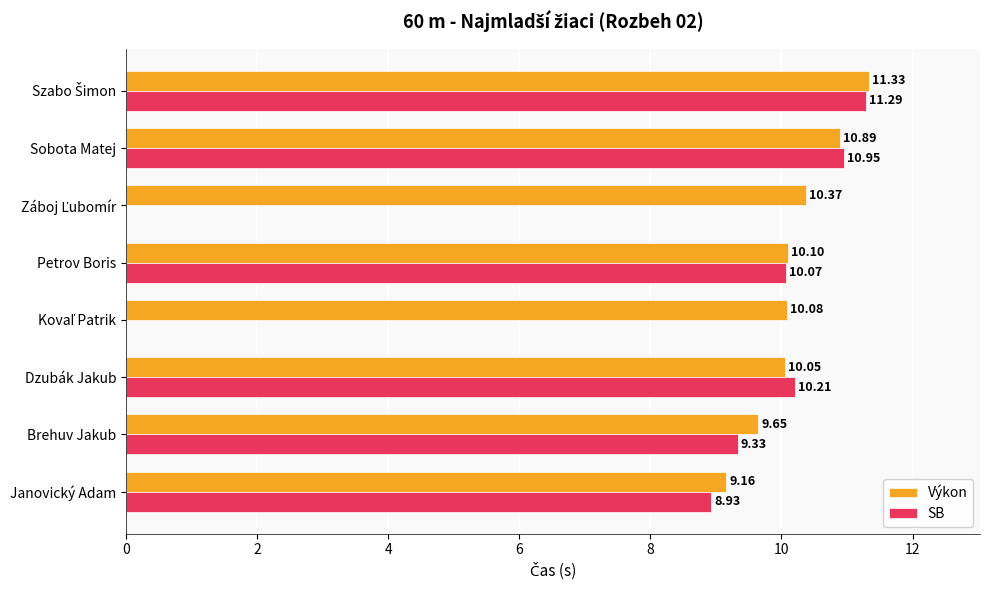

Which series has the largest total across all categories?

Výkon